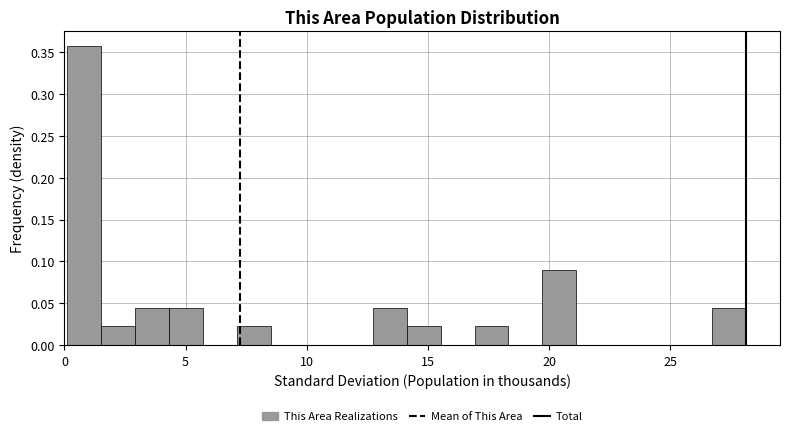

Read against the x-axis, roughly where is the centre of the tallest bar?

1.0